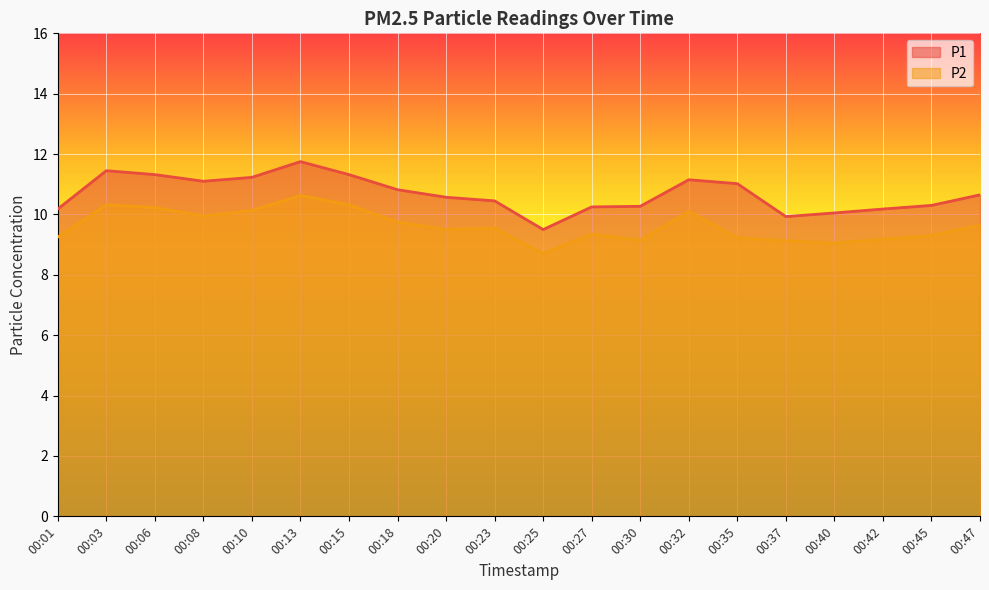

Rank the series by their average value, from highest to lowest.

P1, P2